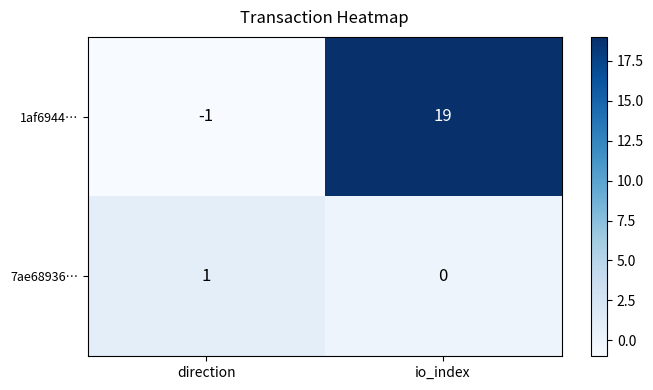

Which series changed the most between direction and io_index?

1af6944…